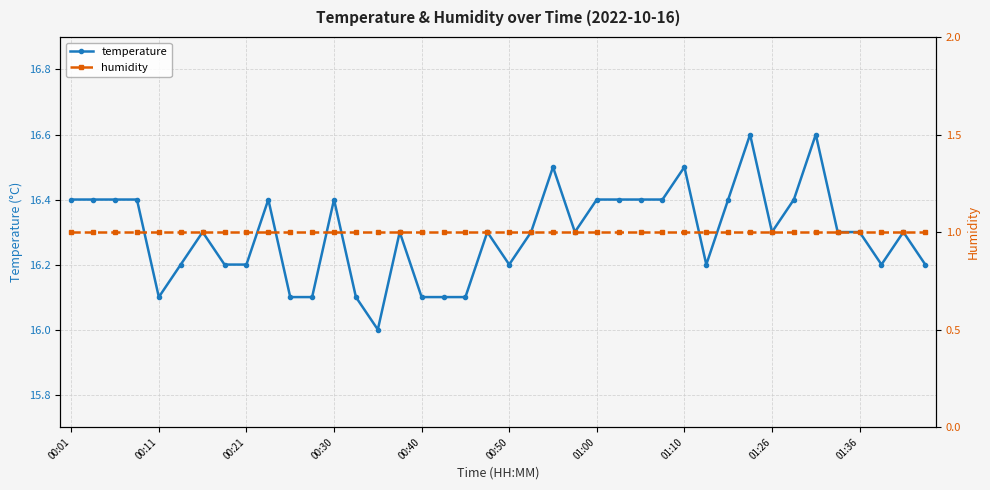

How many categories are shown in the chart?

40